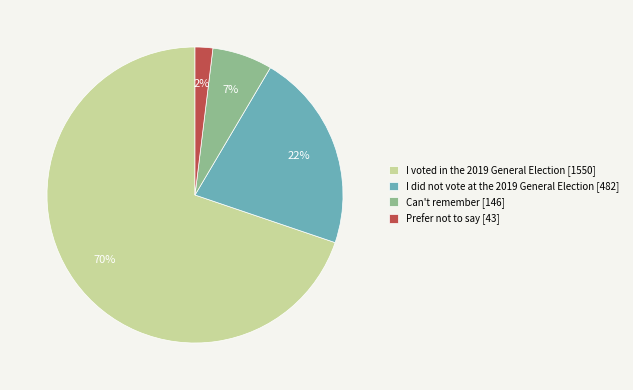

Rank the categories by value from lowest to highest.

Prefer not to say, Can't remember, I did not vote at the 2019 General Election, I voted in the 2019 General Election